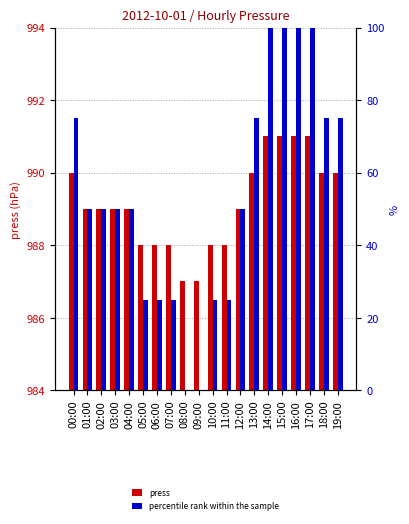

Which series changed the most between 03:00 and 17:00?

percentile rank within the sample